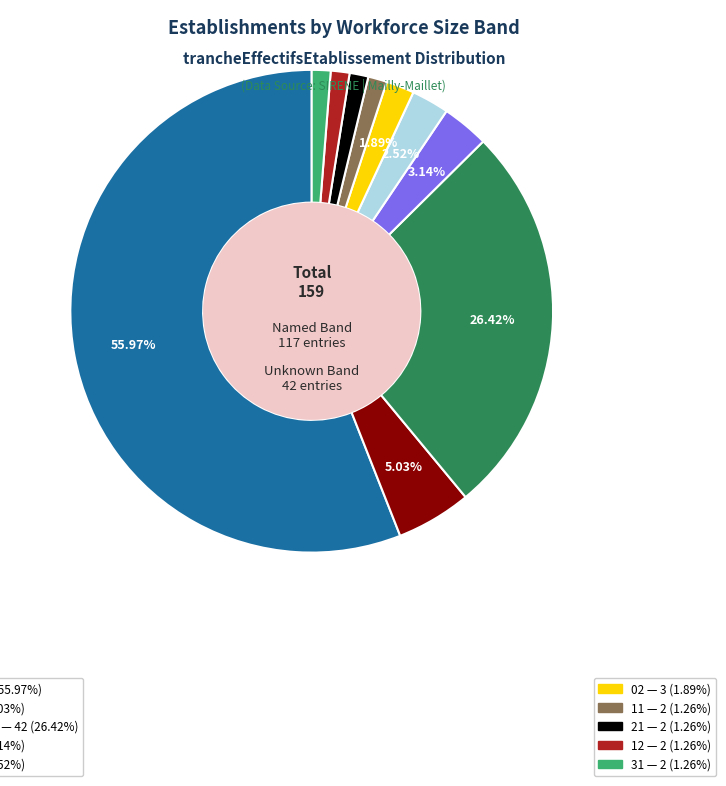

Does any single category account for the majority?

Yes